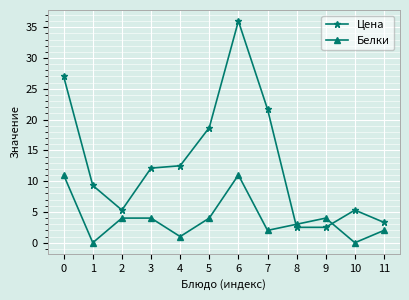

Which series ends up on top after the final intersection of Цена and Белки?

Цена